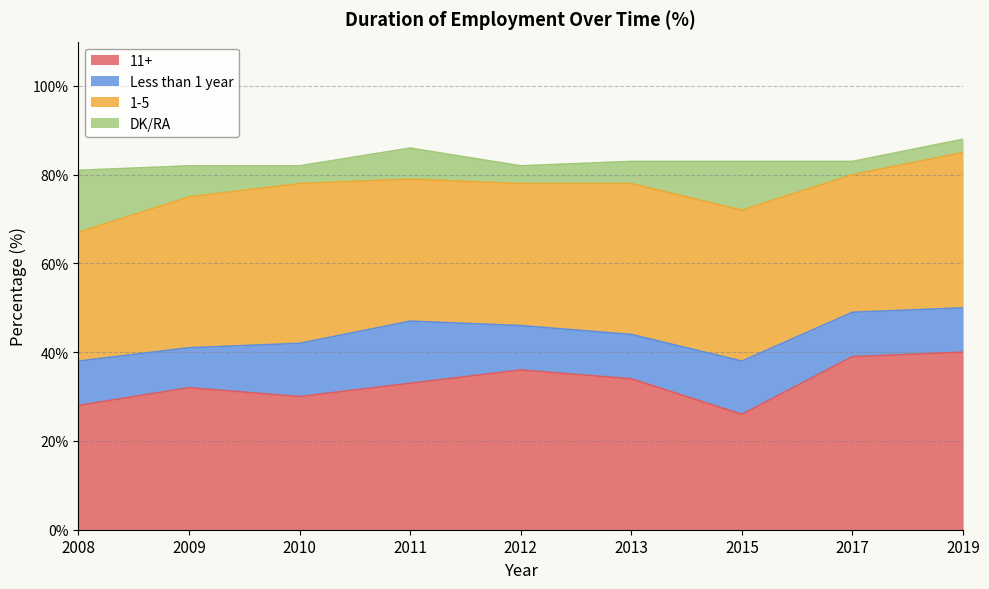

What is the sum of all DK/RA values?

58